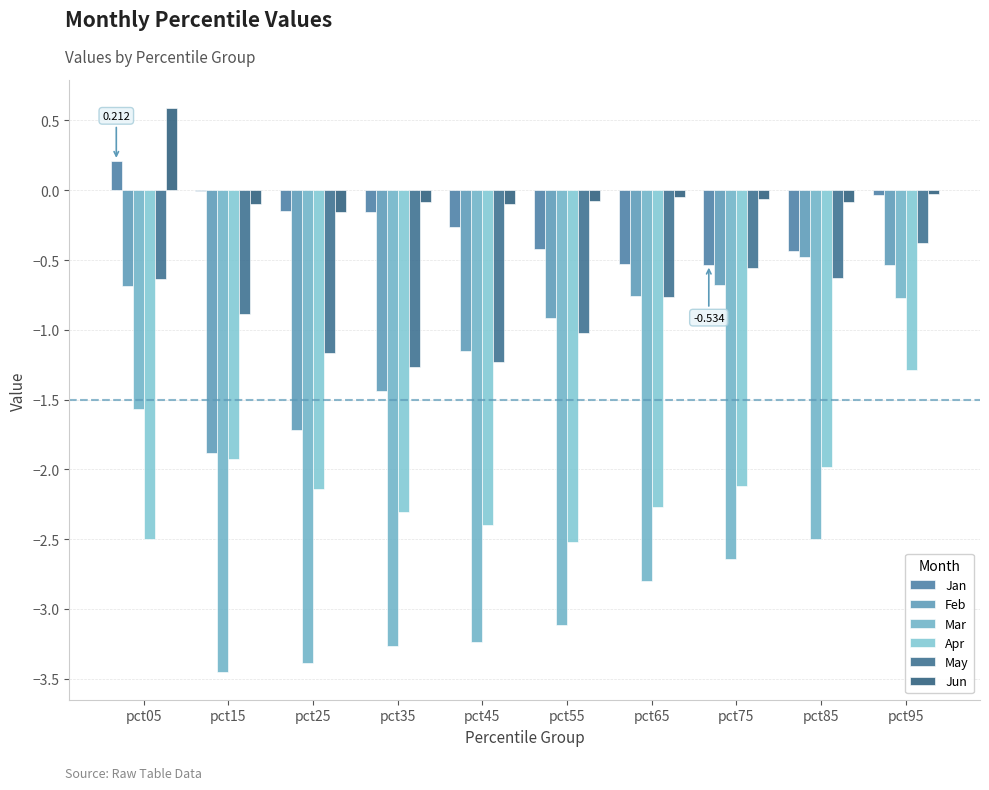

Which category has the lowest value across all series?

pct15